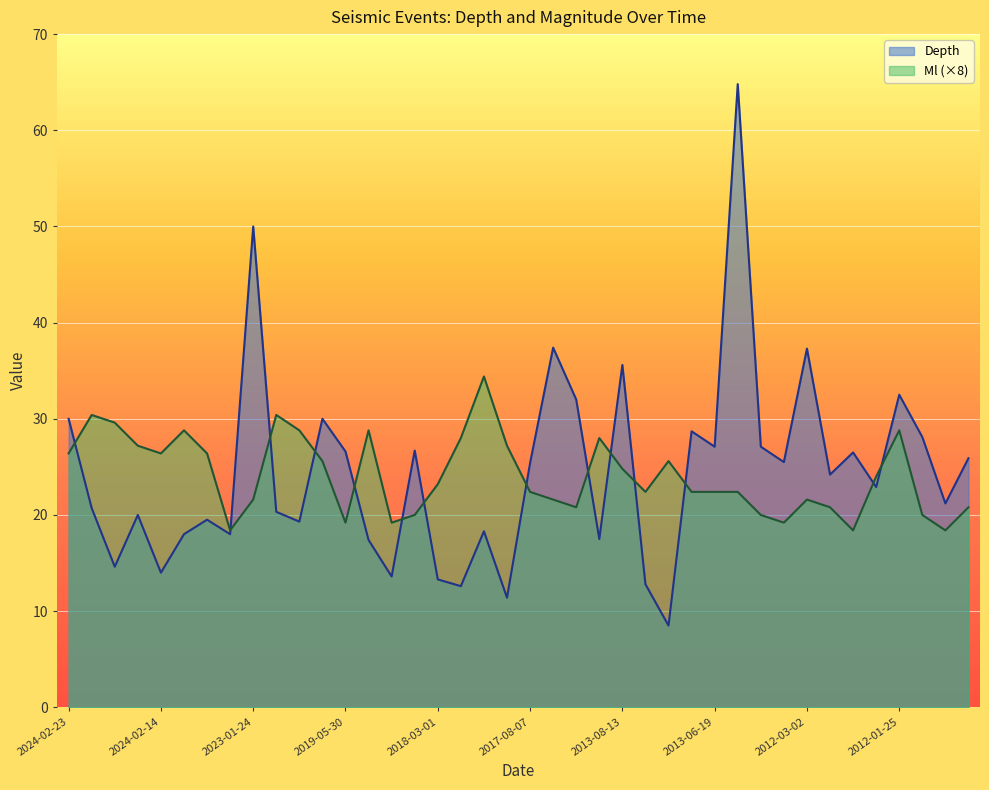

After their last crossing, which series has the higher values: Ml or Depth?

Depth